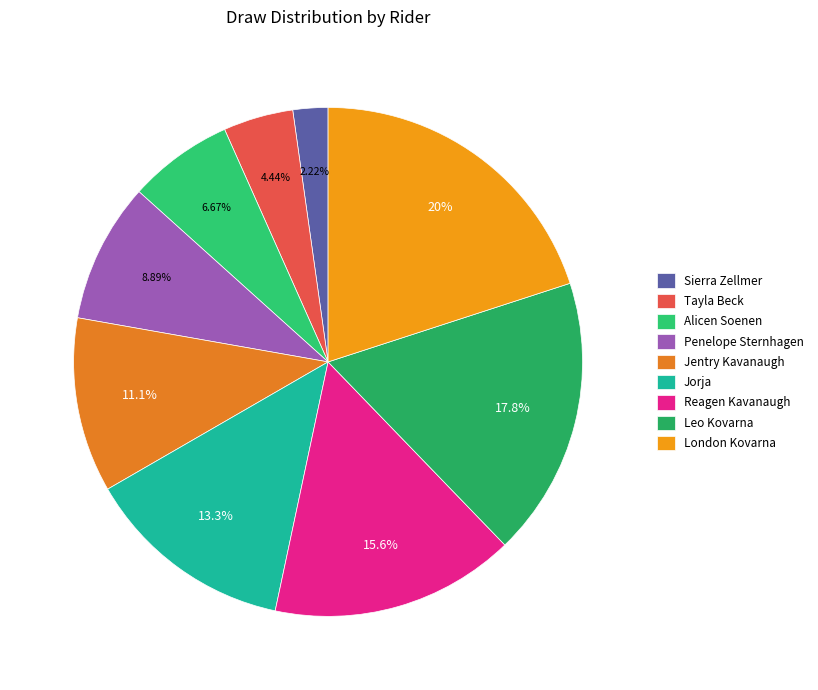

Count the number of slices in the pie.

9